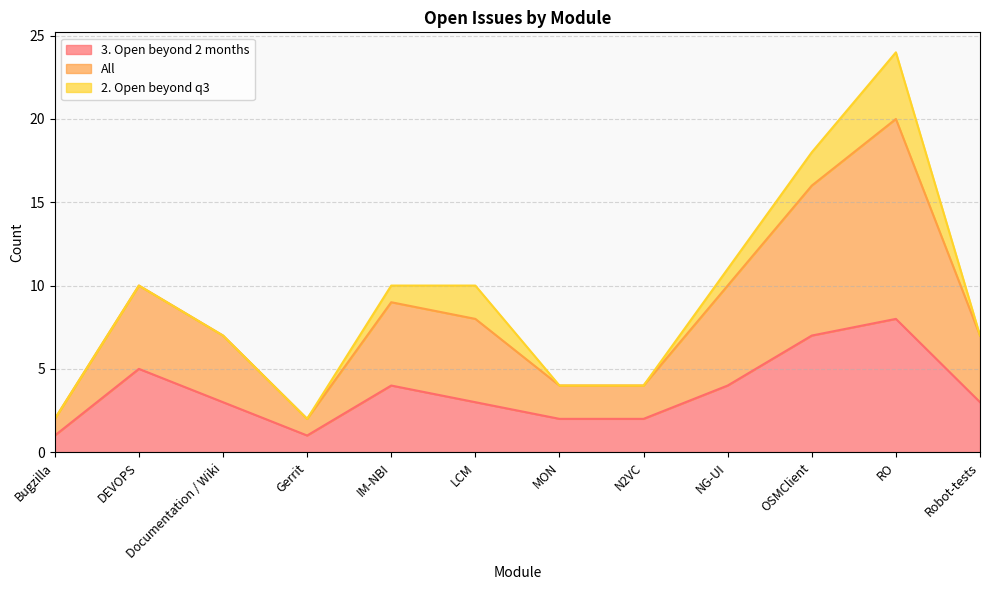

Is it true that 3. Open beyond 2 months equals 2 at Documentation / Wiki?

False